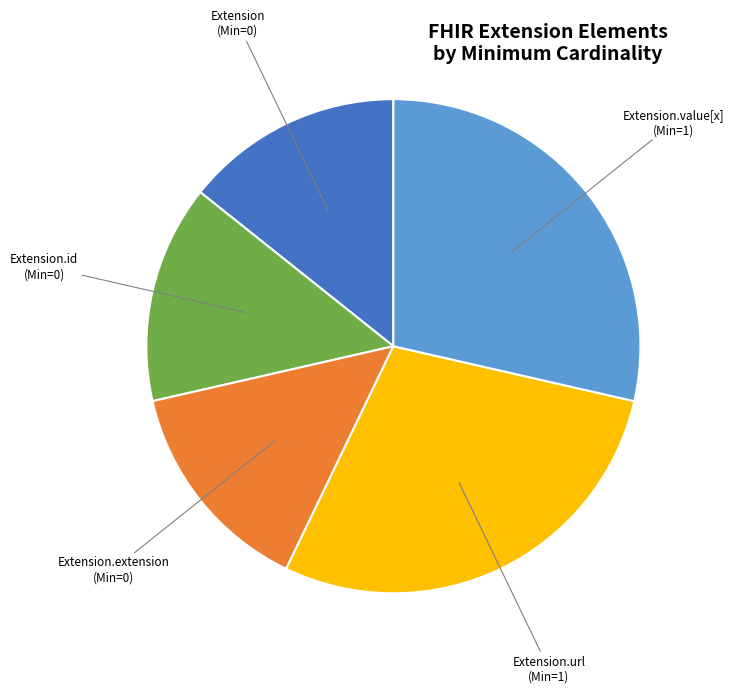

Combined, do Extension (Min=0) and Extension.extension (Min=0) account for over 50%?

No